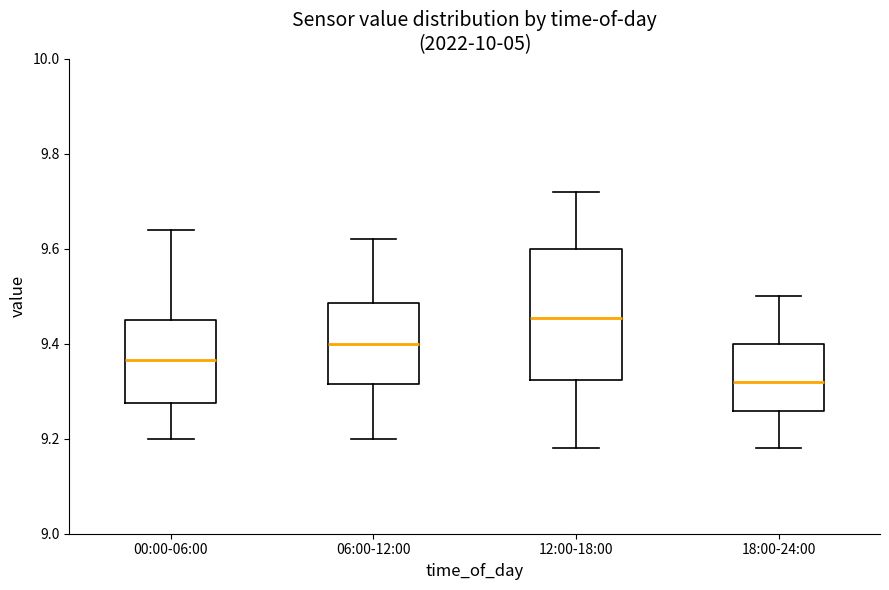

Reading left to right, transcribe this box plot: for each box, give where its median line is, the range the box spans, and where its two whiskers end, as read against the y-axis. The values are not printed on the chart, so give them approximately, as read against the axis.

00:00-06:00: median 9.36, box 9.28 to 9.46, whiskers 9.20 to 9.64
06:00-12:00: median 9.40, box 9.32 to 9.48, whiskers 9.20 to 9.62
12:00-18:00: median 9.46, box 9.32 to 9.60, whiskers 9.18 to 9.72
18:00-24:00: median 9.32, box 9.26 to 9.40, whiskers 9.18 to 9.50